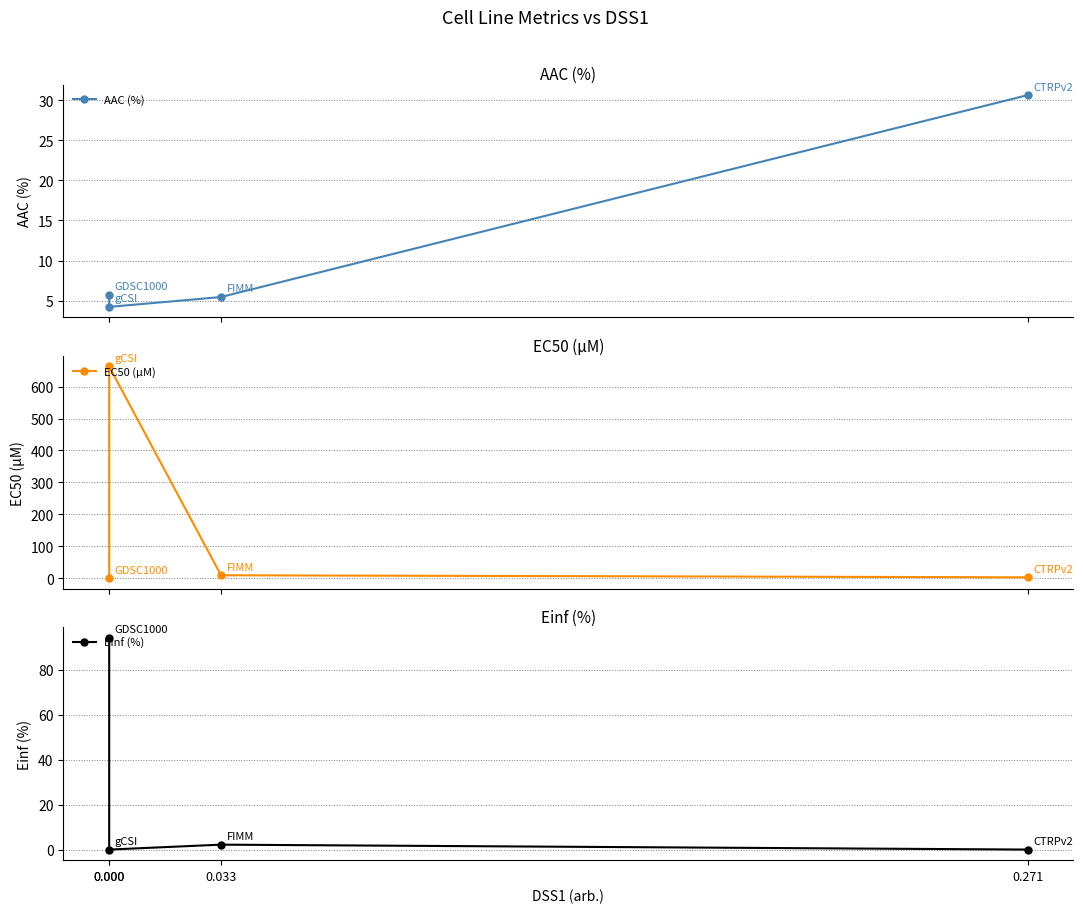

What is the sum of all Einf (%) values?

96.4